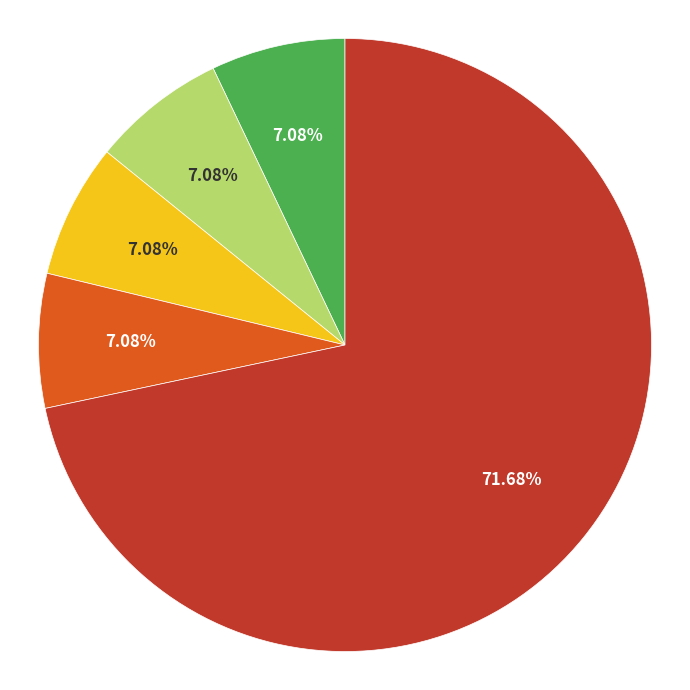

Is there a majority slice in this chart?

Yes